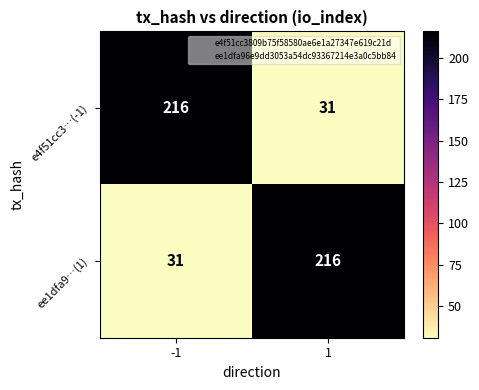

The value of ee1dfa9…(1) at -1 is 48. True or false?

False